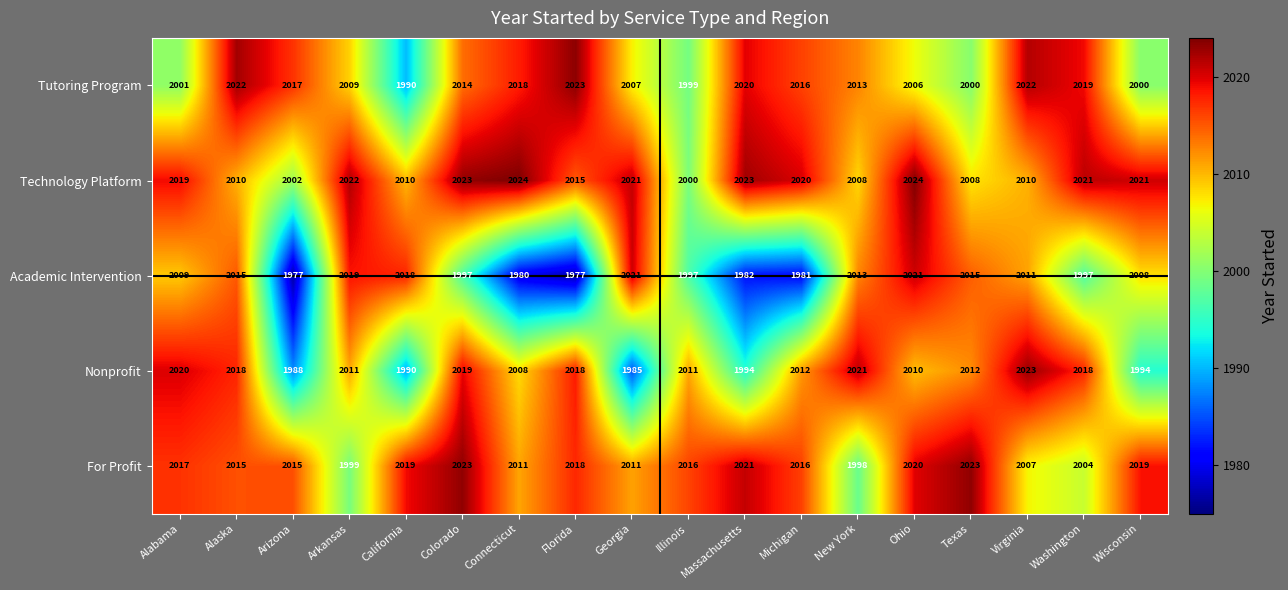

Which series has the largest range (max minus min)?

Academic Intervention